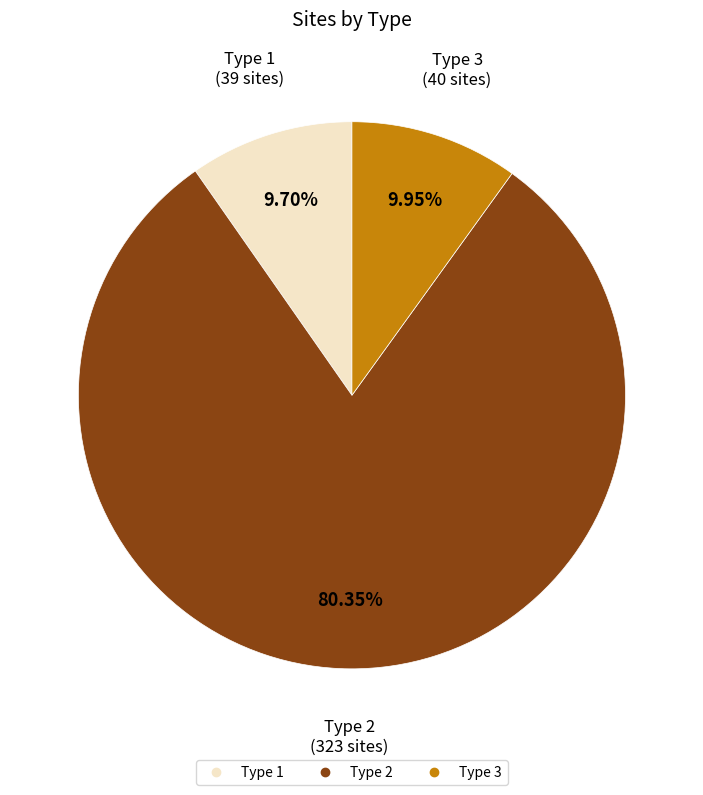

Does Type 3 account for over 50% of the chart?

No